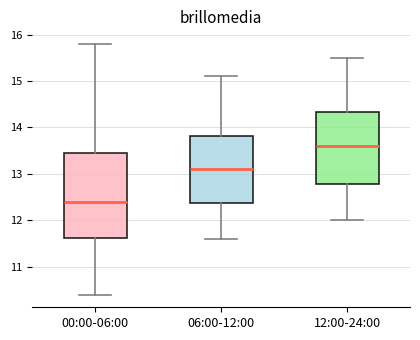

Which box's median line is the lowest?

00:00-06:00